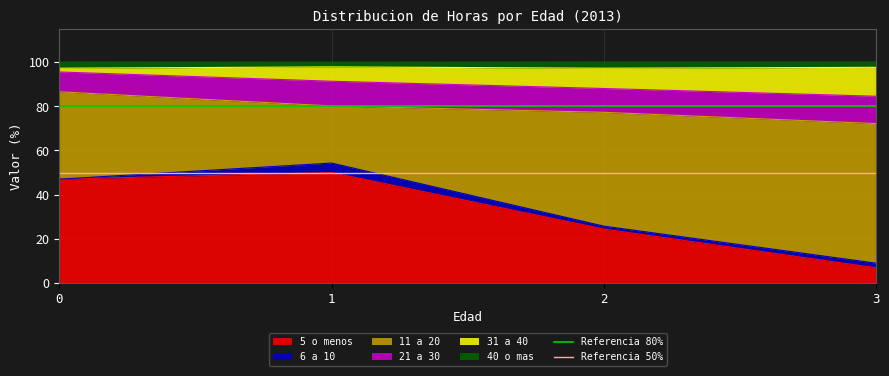

Read the Referencia 50% value at 0.

50